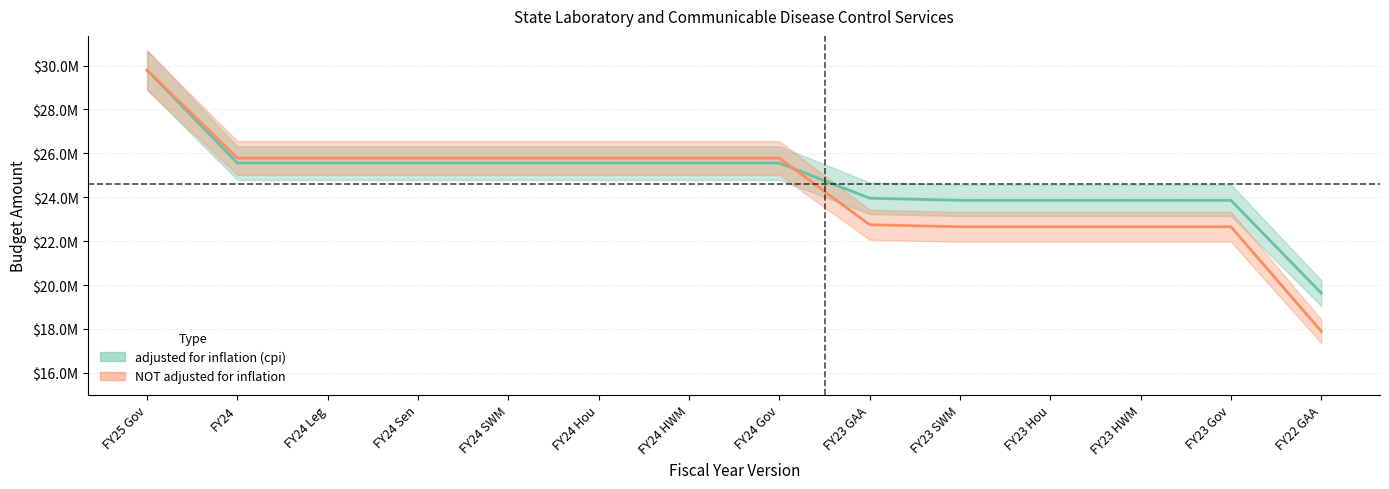

What is the difference between the second highest and second lowest values in the adjusted for inflation (cpi) series?

1698750